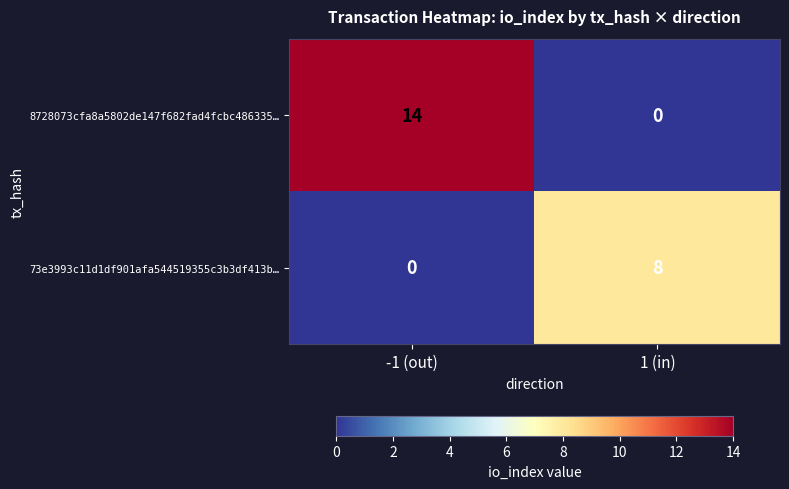

What is the difference between the maximum and minimum values in the 73e3993c11d1df901afa544519355c3b3df413b… series?

8